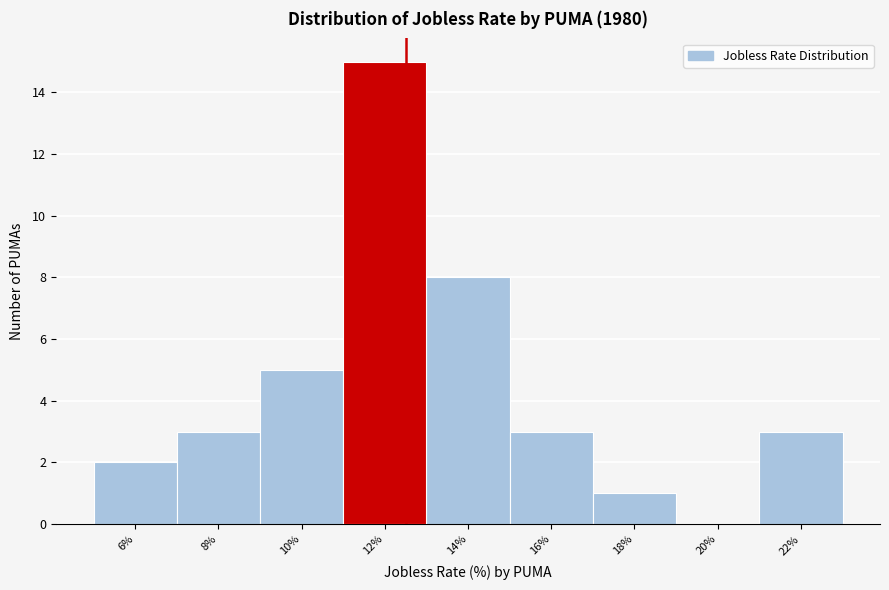

Reading left to right, what are all the values shown in this chart?

6%=2	8%=3	10%=5	12%=15	14%=8	16%=3	18%=1	20%=0	22%=3